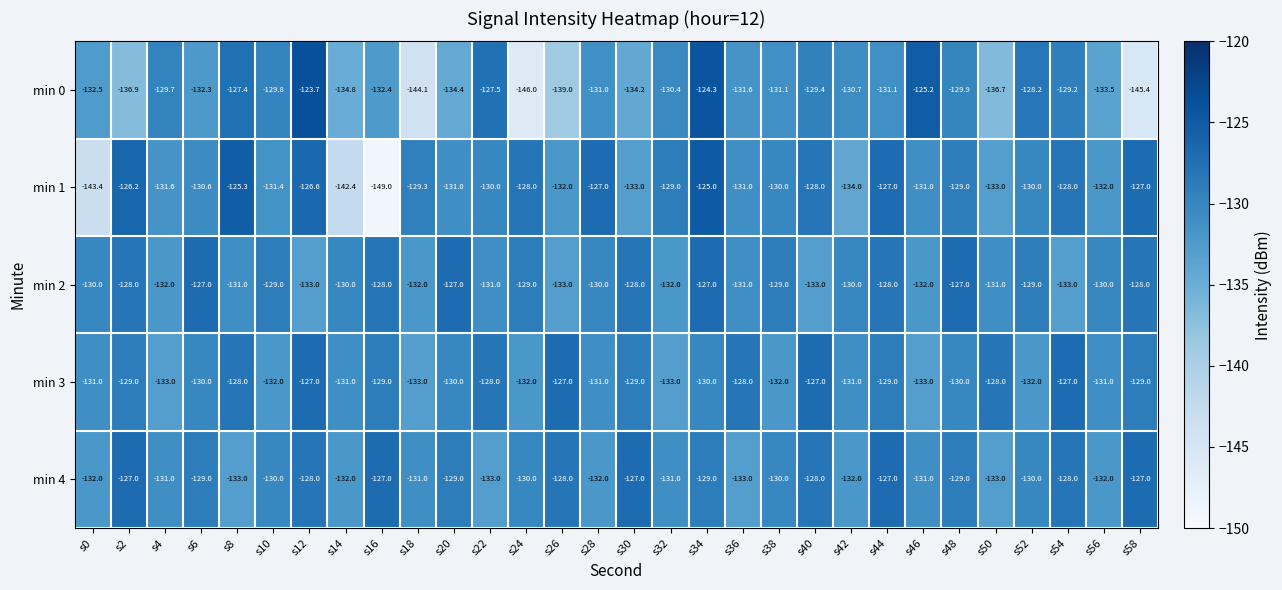

Which series has the largest range (max minus min)?

min 1